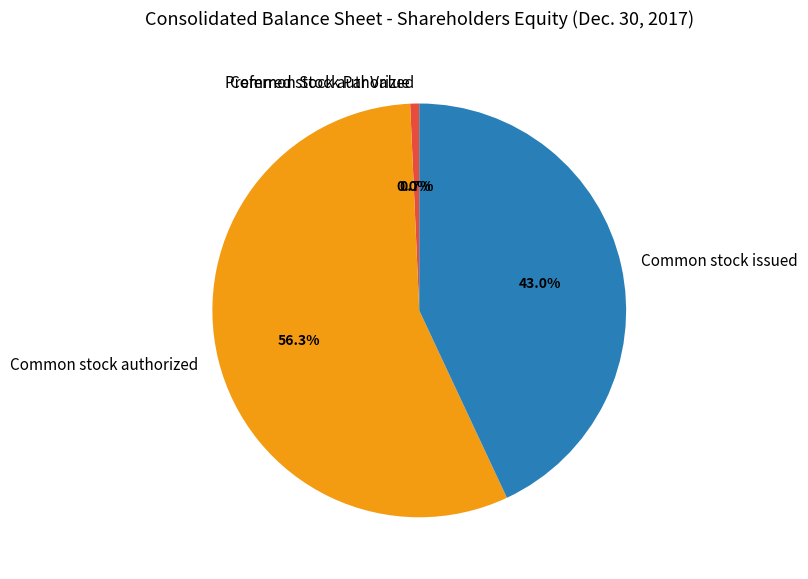

How much of the chart is everything except Common stock authorized?

43.7%